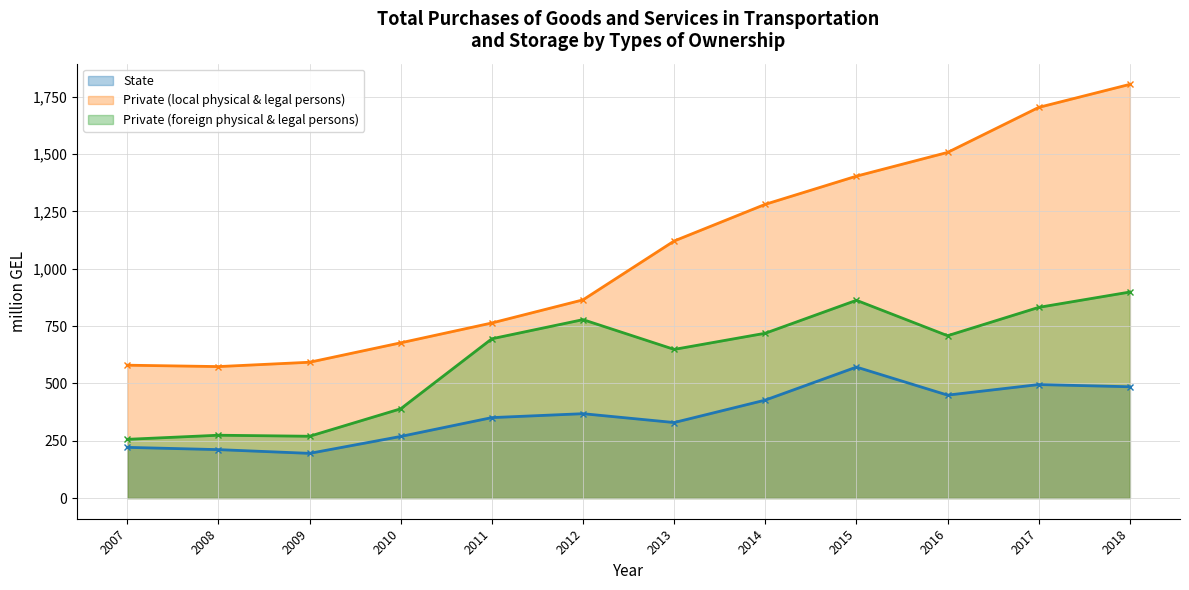

True or false: State and Private (foreign physical & legal persons) cross at least once.

False